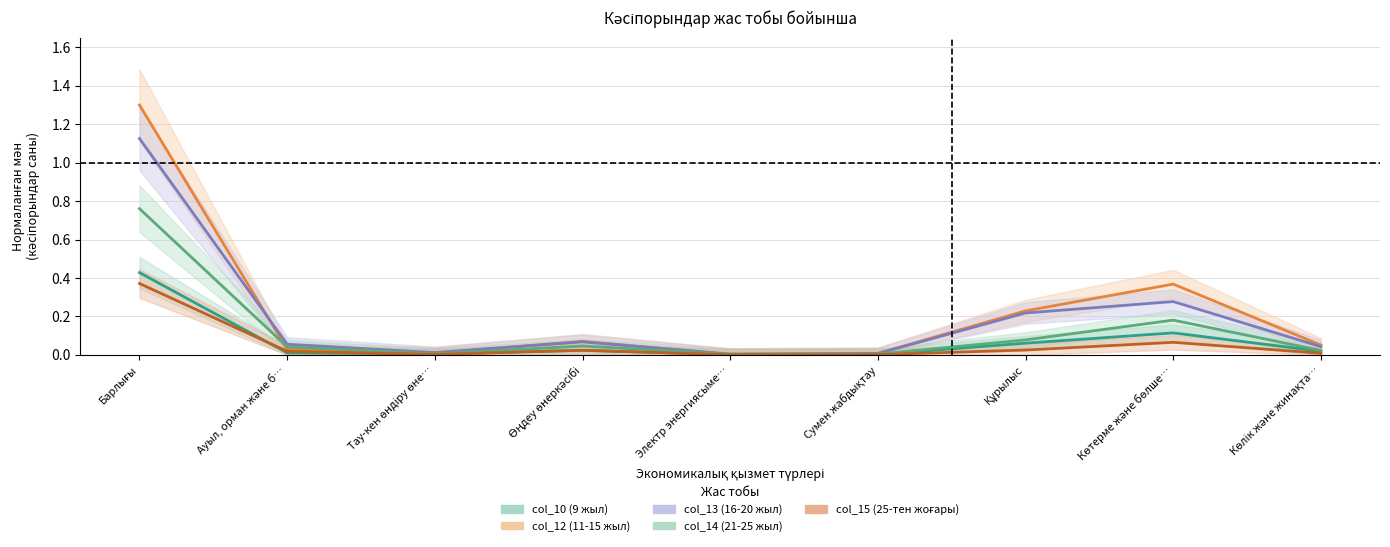

True or false: col_12 (11-15 жыл) and col_14 (21-25 жыл) cross at least once.

True